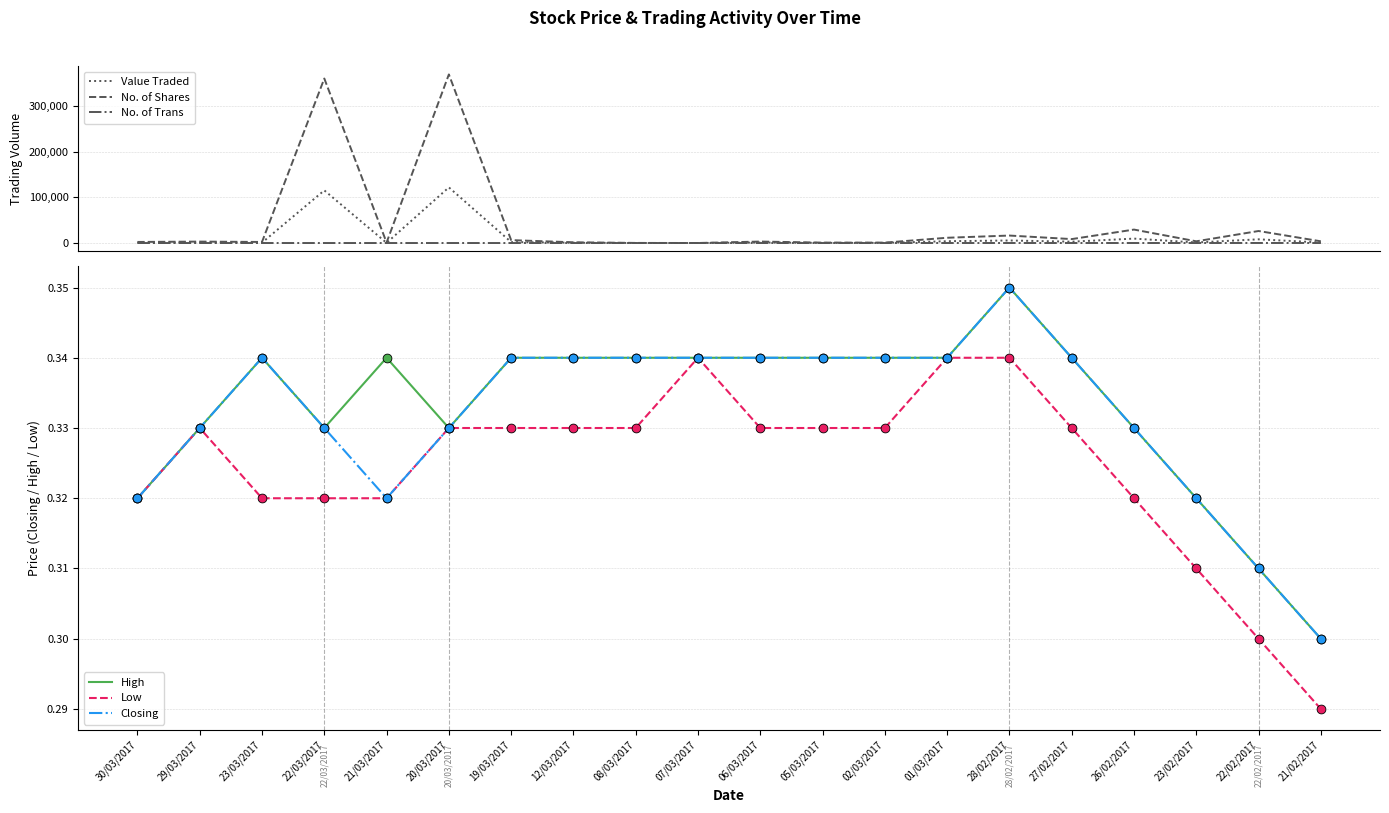

What is the total value across all series at 21/03/2017?

1334.0